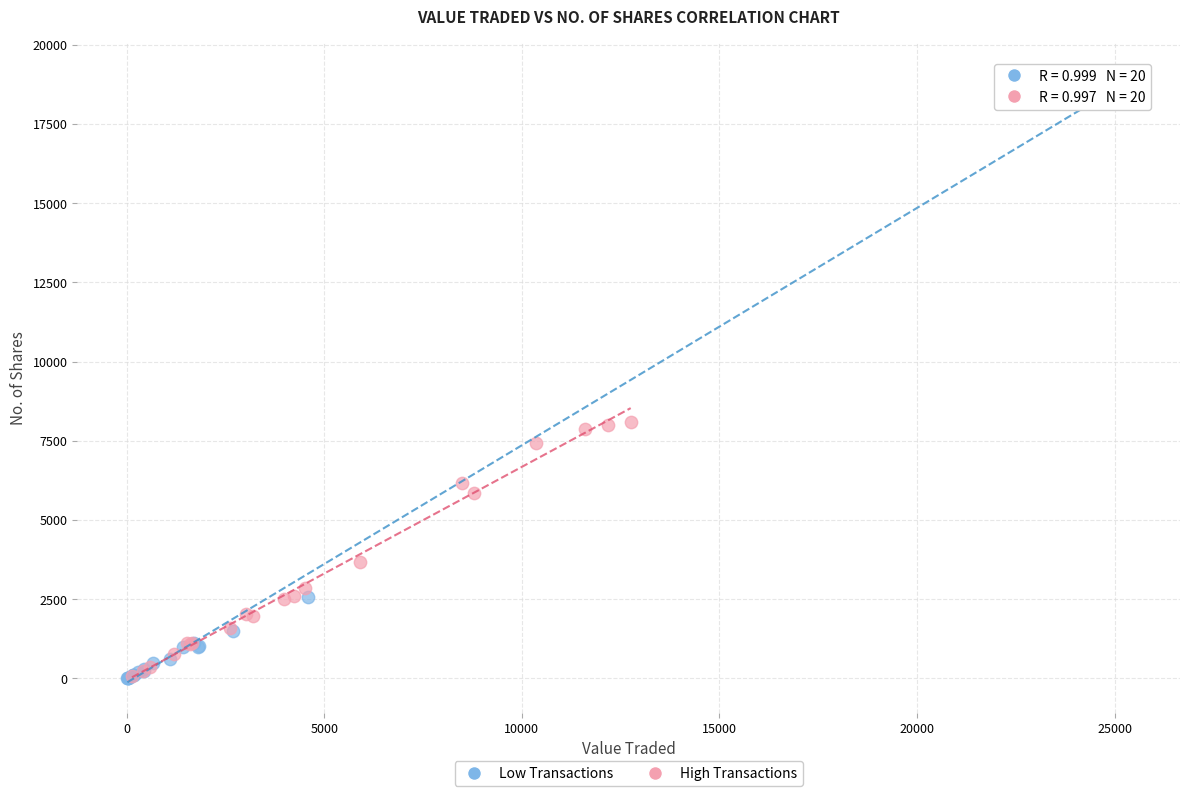

Which series contains the highest Y value?

Low Transactions